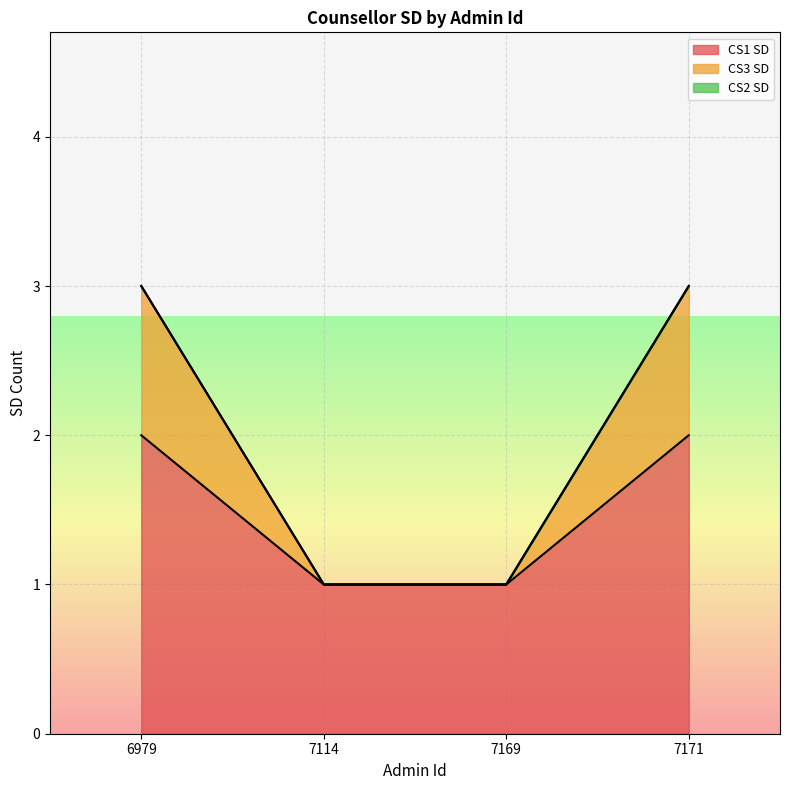

The CS3 SD series shows 1 at 7114. True or false?

True